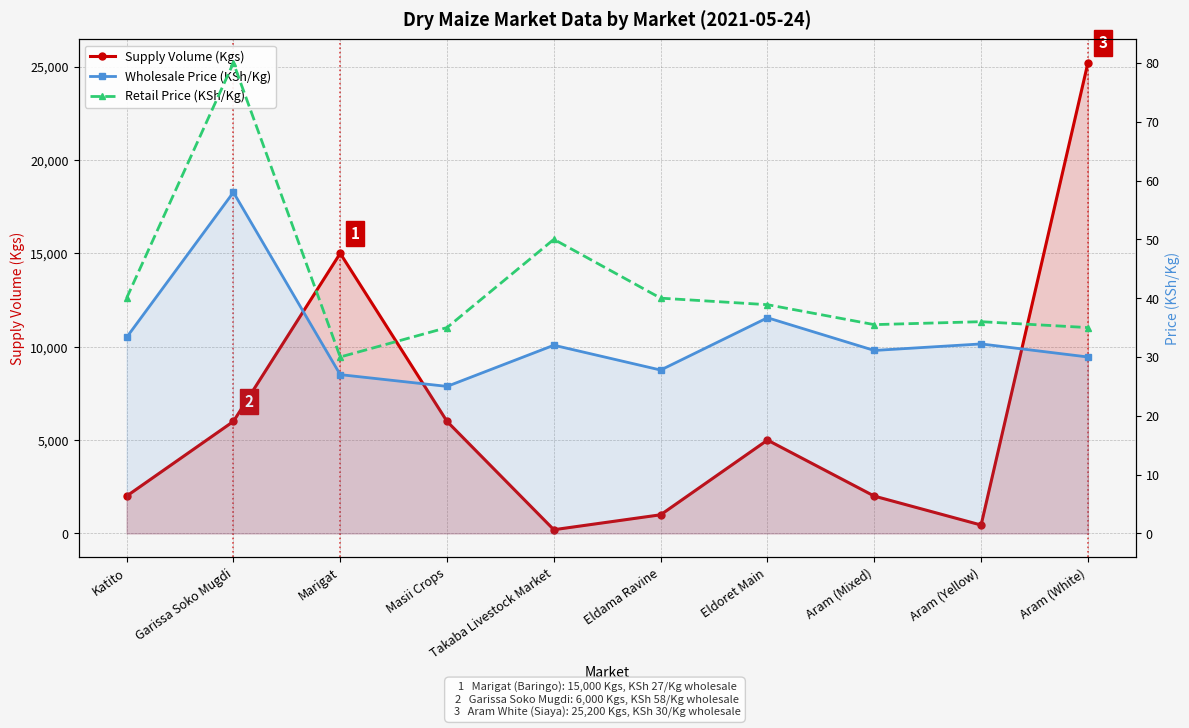

The Wholesale Price (KSh/Kg) series shows 44.0 at Aram (Yellow). True or false?

False